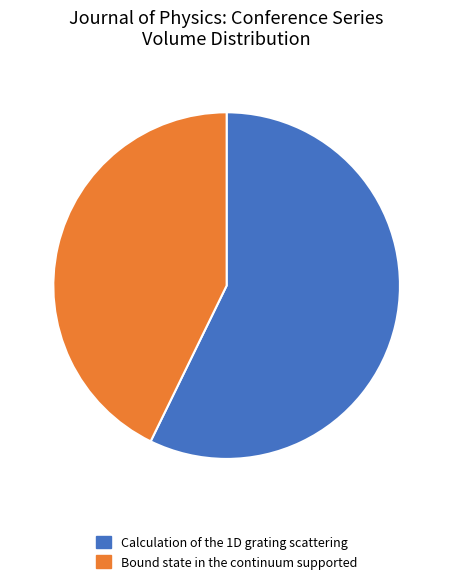

What is the largest slice in the pie chart?

Calculation of the 1D grating scattering